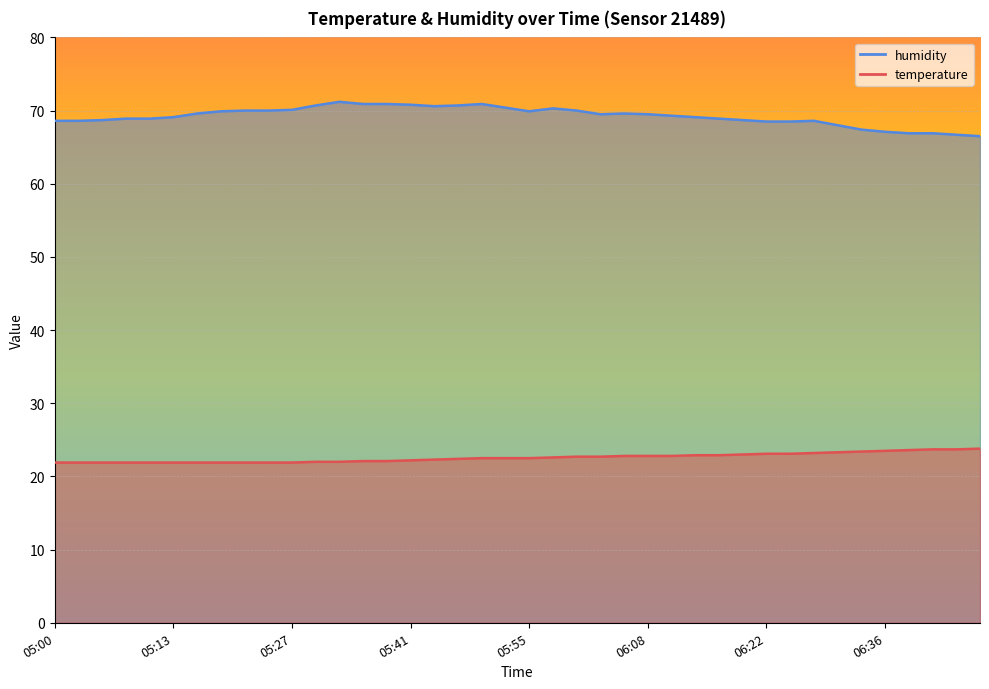

What is the minimum value for humidity?

66.5